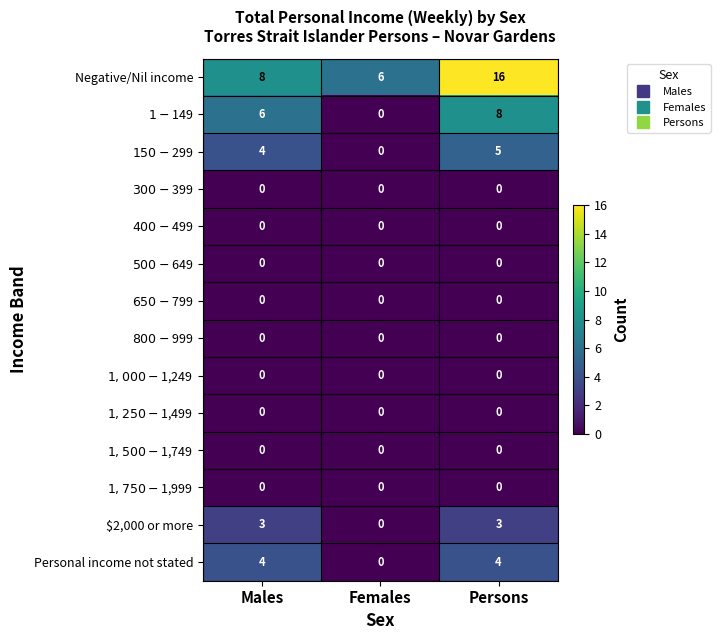

What is the spread (max minus min) of values at Males?

8